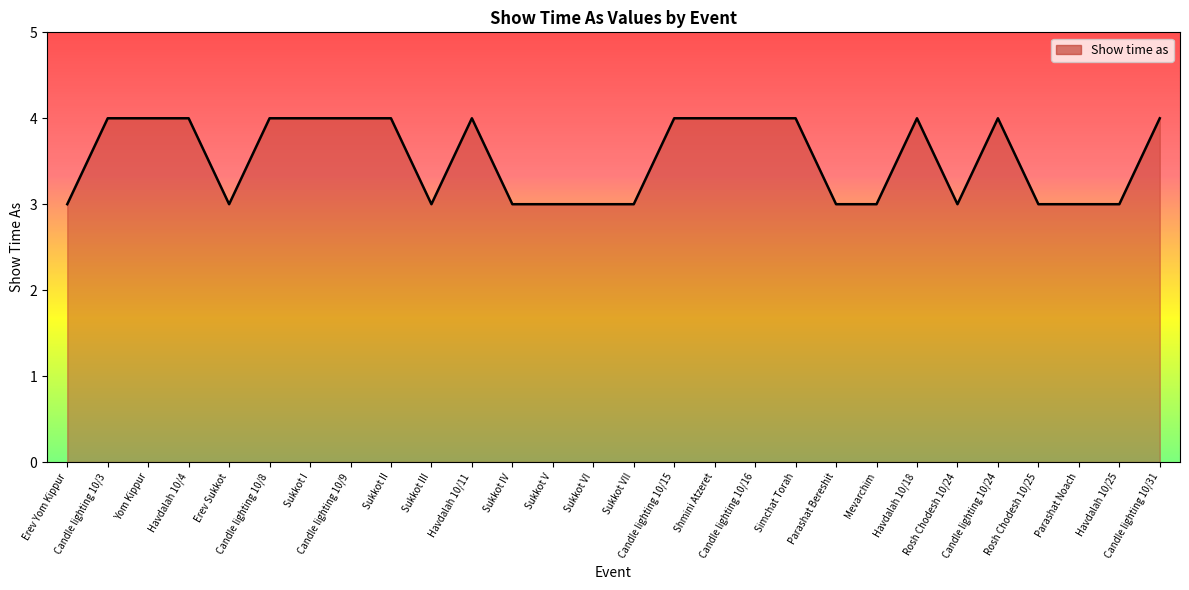

True or false: the data shows 1 at Mevarchim.

False